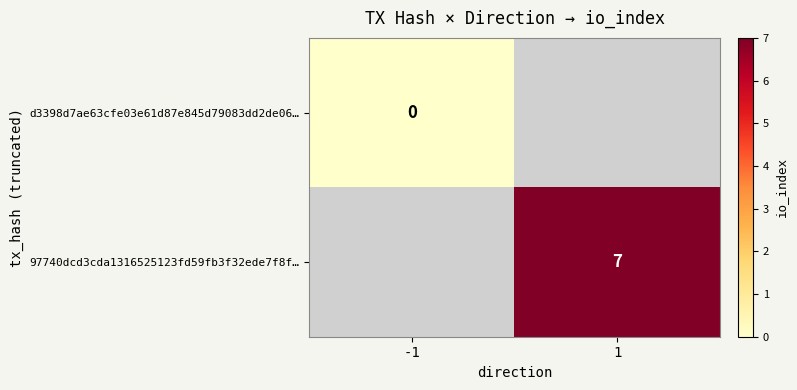

At how many categories does at least one series exceed 5?

1